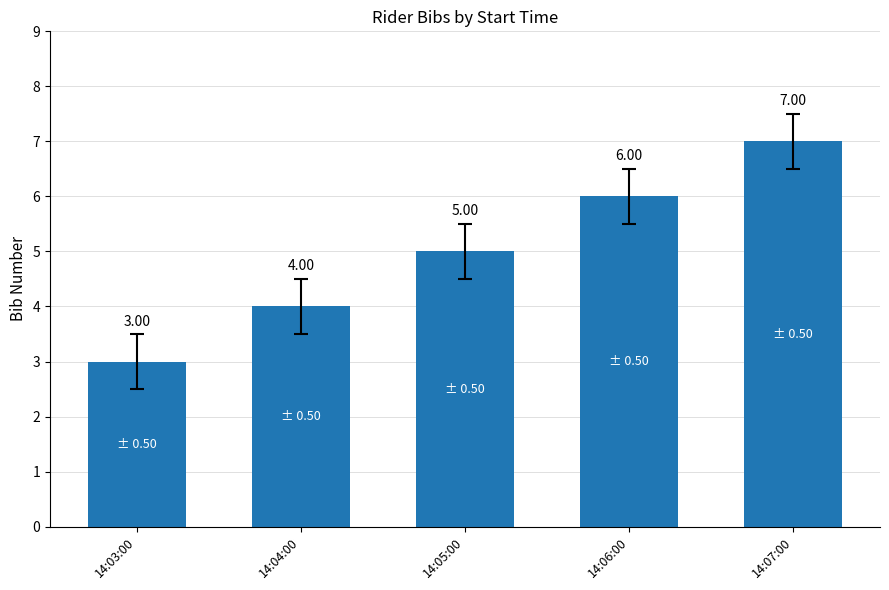

Reading left to right, extract all data points from this chart.

3	4	5	6	7